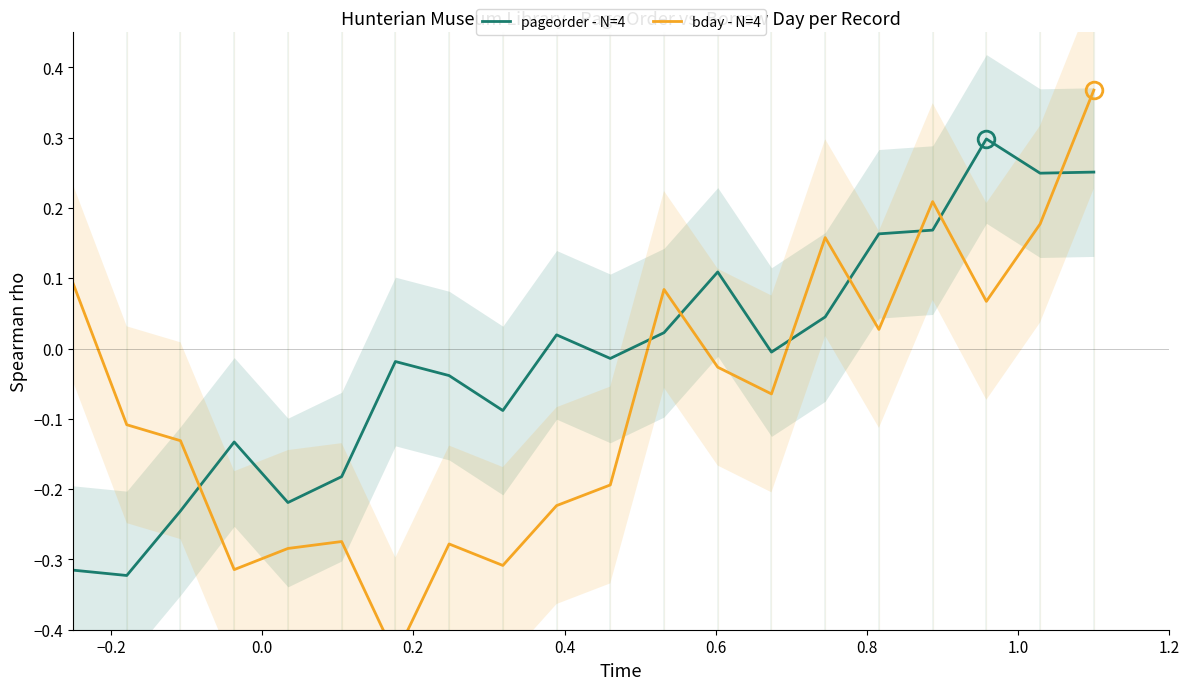

In pageorder - N=4, how many points are higher than both neighbors (excluding endpoints)?

5